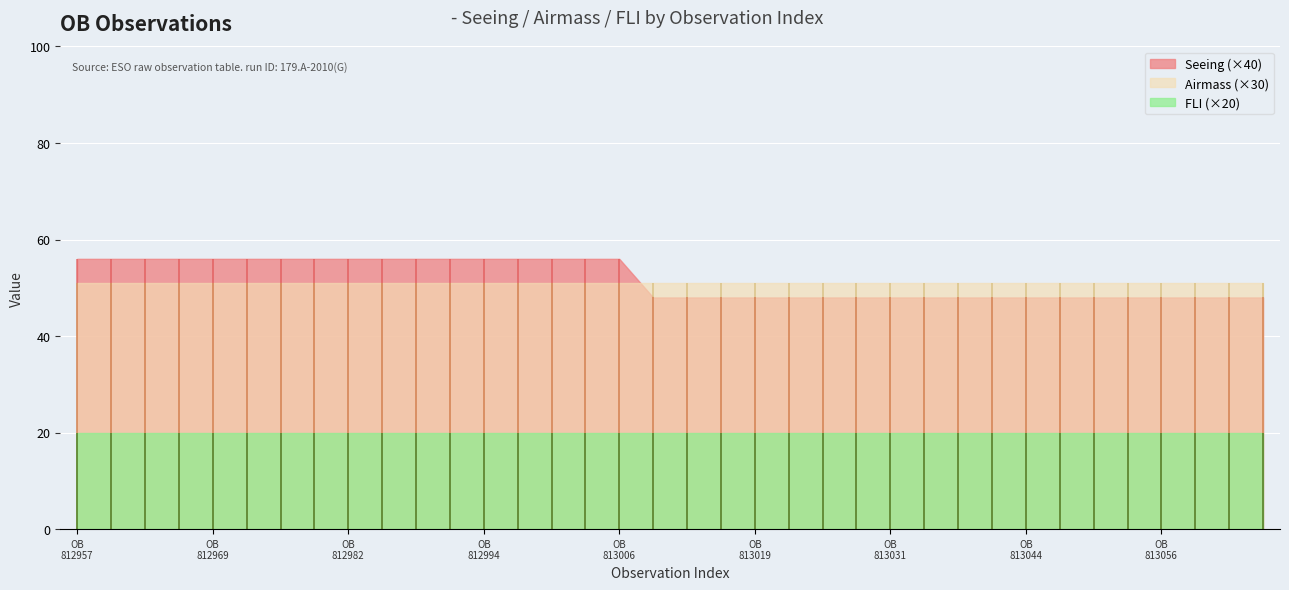

Reading left to right, what are all the values shown in this chart?

Seeing: 1.4	1.4	1.4	1.4	1.4	1.4	1.4	1.4	1.4	1.4	1.4	1.4	1.4	1.4	1.4	1.4	1.4	1.2	1.2	1.2	1.2	1.2	1.2	1.2	1.2	1.2	1.2	1.2	1.2	1.2	1.2	1.2	1.2	1.2	1.2	1.2
Airmass: 1.7	1.7	1.7	1.7	1.7	1.7	1.7	1.7	1.7	1.7	1.7	1.7	1.7	1.7	1.7	1.7	1.7	1.7	1.7	1.7	1.7	1.7	1.7	1.7	1.7	1.7	1.7	1.7	1.7	1.7	1.7	1.7	1.7	1.7	1.7	1.7
FLI: 1.0	1.0	1.0	1.0	1.0	1.0	1.0	1.0	1.0	1.0	1.0	1.0	1.0	1.0	1.0	1.0	1.0	1.0	1.0	1.0	1.0	1.0	1.0	1.0	1.0	1.0	1.0	1.0	1.0	1.0	1.0	1.0	1.0	1.0	1.0	1.0